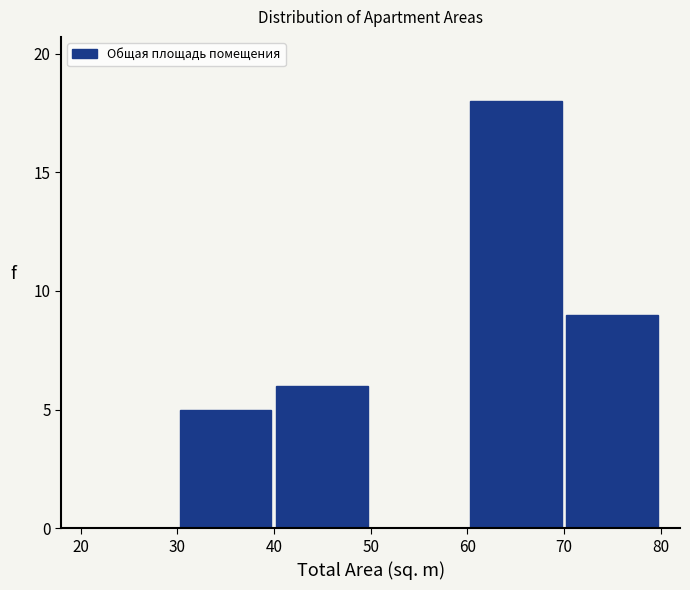

What is the height of the bar covering 30 to 40 on the x-axis? The values are not printed on the chart, so give them approximately, as read against the axis.

5